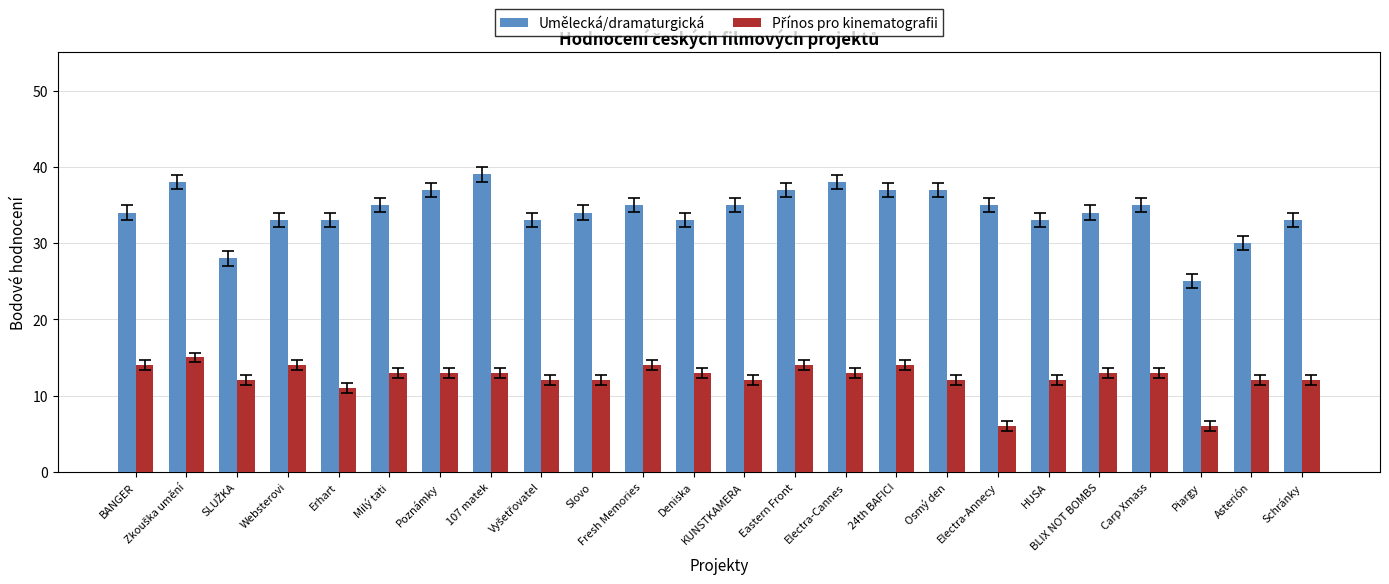

Which series has the largest total across all categories?

Umělecká/dramaturgická